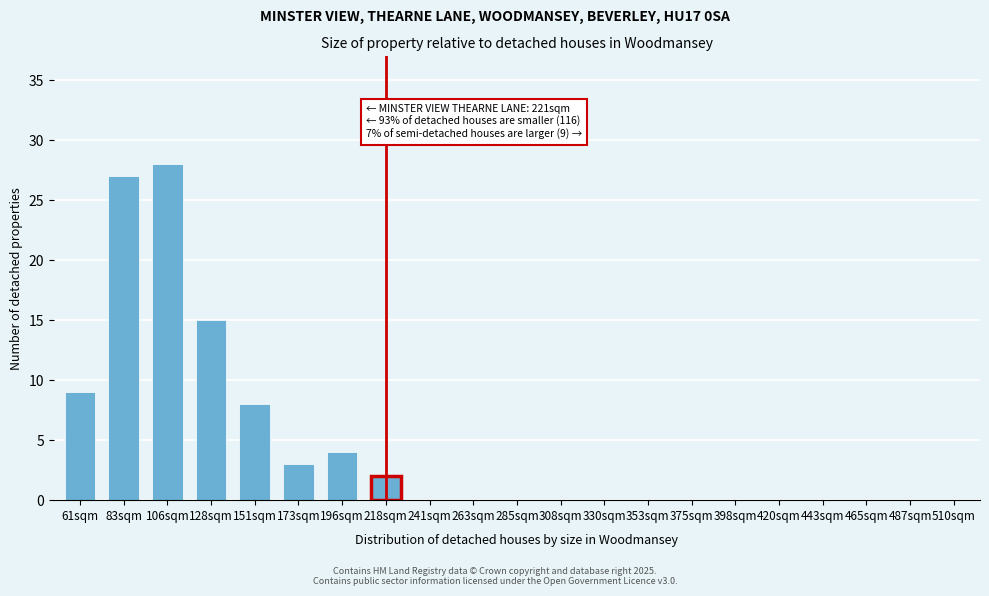

Reading right to left, list all the values displayed in this chart.

510sqm=0	487sqm=0	465sqm=0	443sqm=0	420sqm=0	398sqm=0	375sqm=0	353sqm=0	330sqm=0	308sqm=0	285sqm=0	263sqm=0	241sqm=0	218sqm=2	196sqm=4	173sqm=3	151sqm=8	128sqm=15	106sqm=28	83sqm=27	61sqm=9